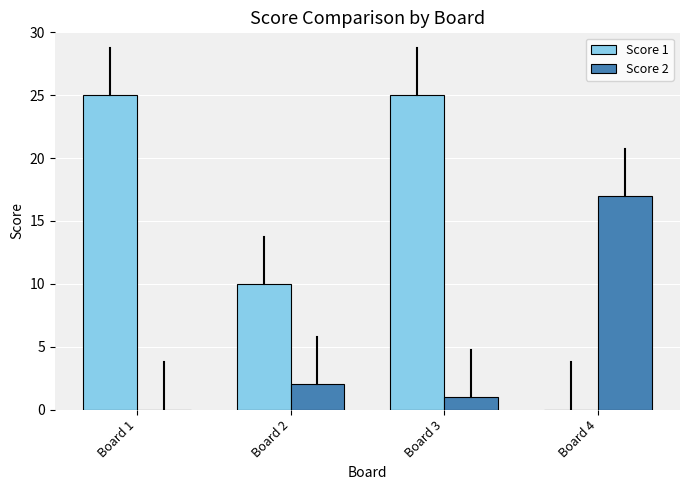

Reading left to right, extract all data points from this chart.

Score 1: 25	10	25	0
Score 2: 0	2	1	17